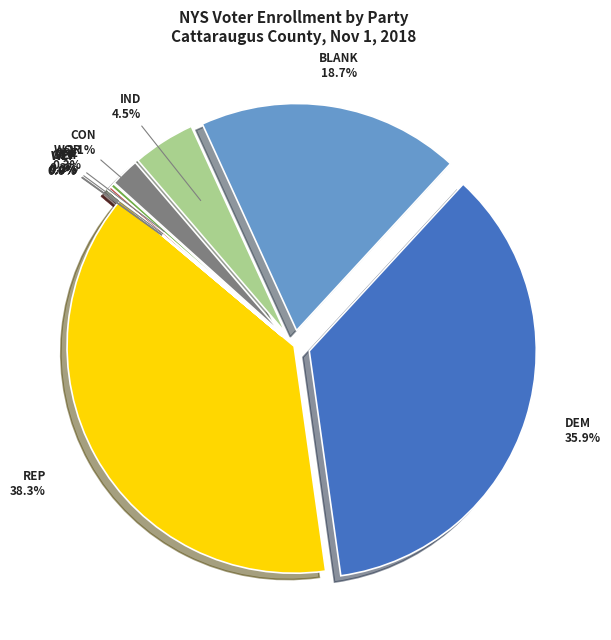

Combined, do CON and BLANK account for over 50%?

No